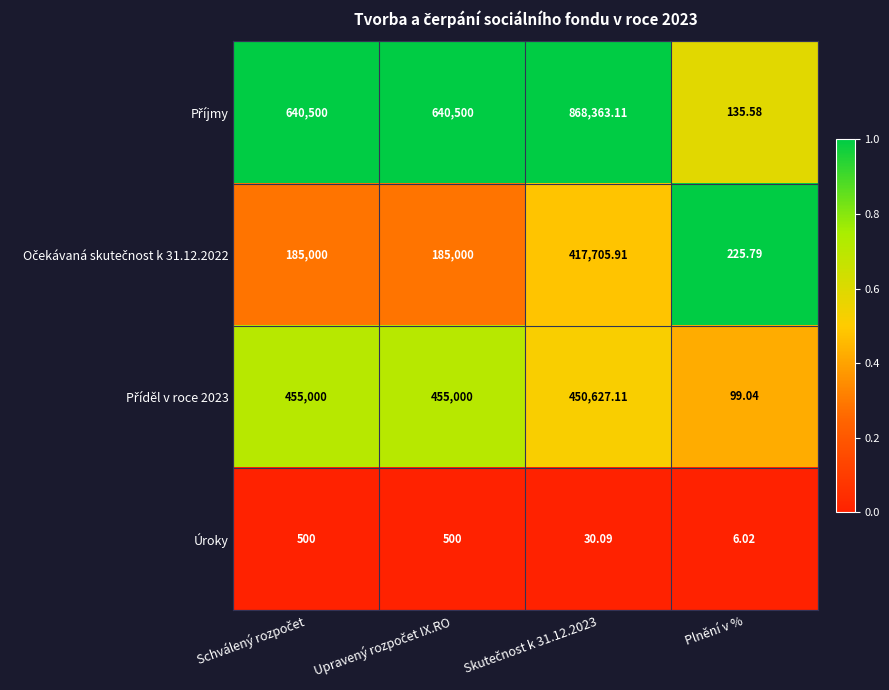

Count the number of data series in this chart.

4